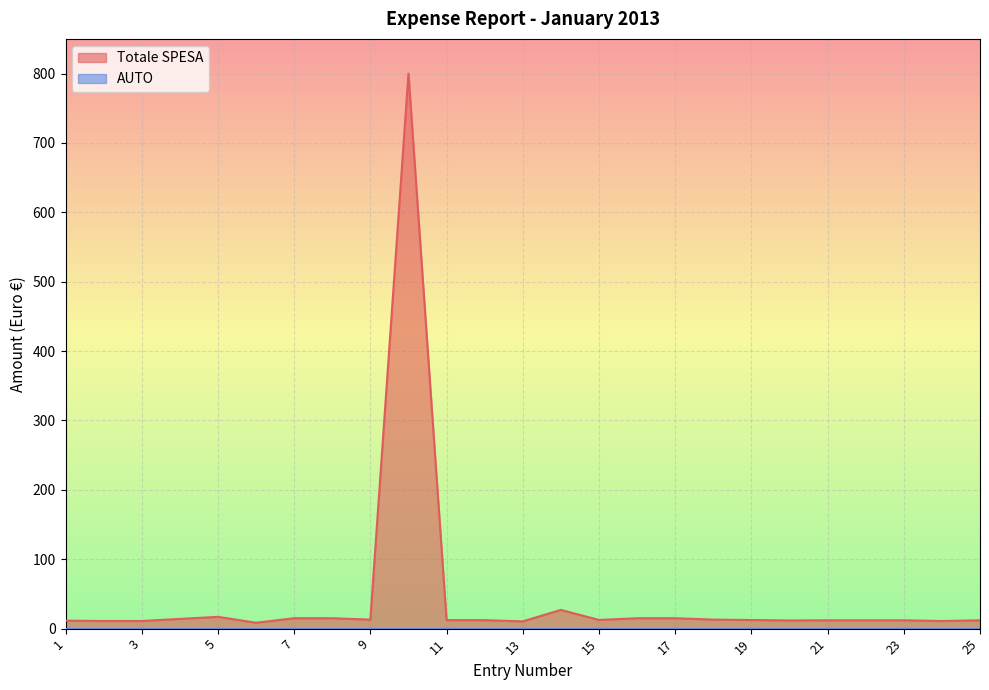

What is the minimum value shown in the chart?

0.0